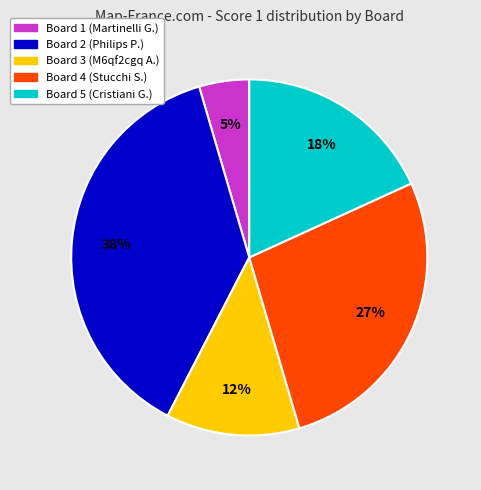

Approximately how many times larger is the value at Board 3 compared to Board 4?

0.4